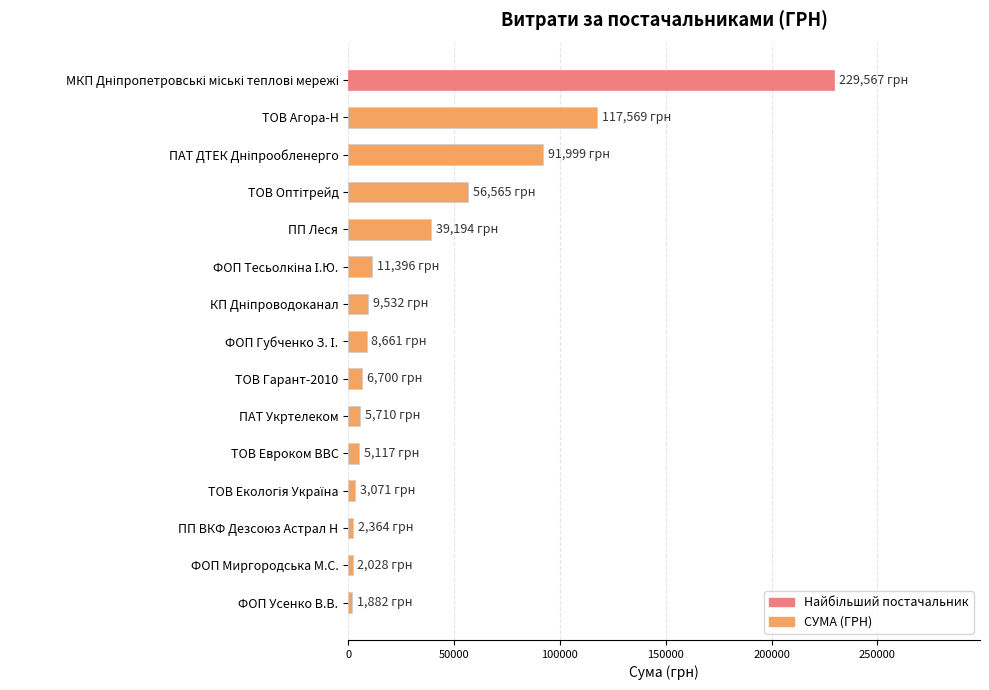

Are the bars horizontal?

Yes